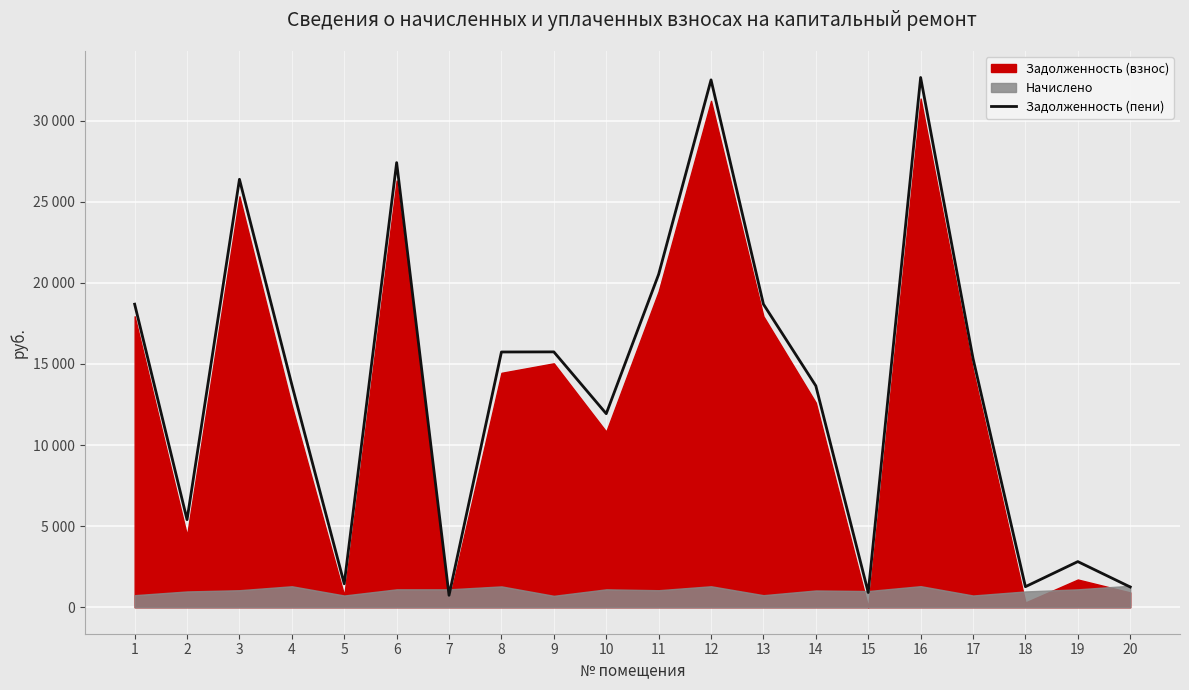

List the labels in order of value, largest first.

16, 12, 6, 3, 11, 1, 13, 9, 8, 17, 4, 14, 10, 2, 19, 5, 18, 20, 15, 7